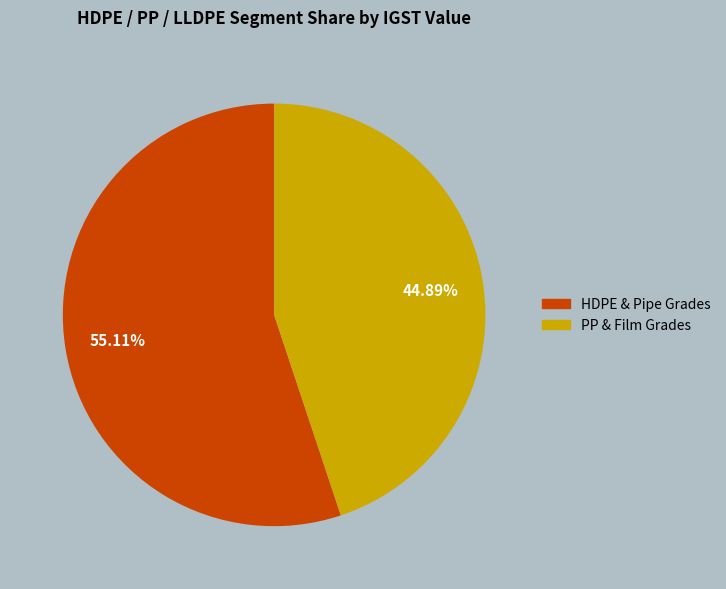

Between HDPE & Pipe Grades and PP & Film Grades, which is larger?

HDPE & Pipe Grades